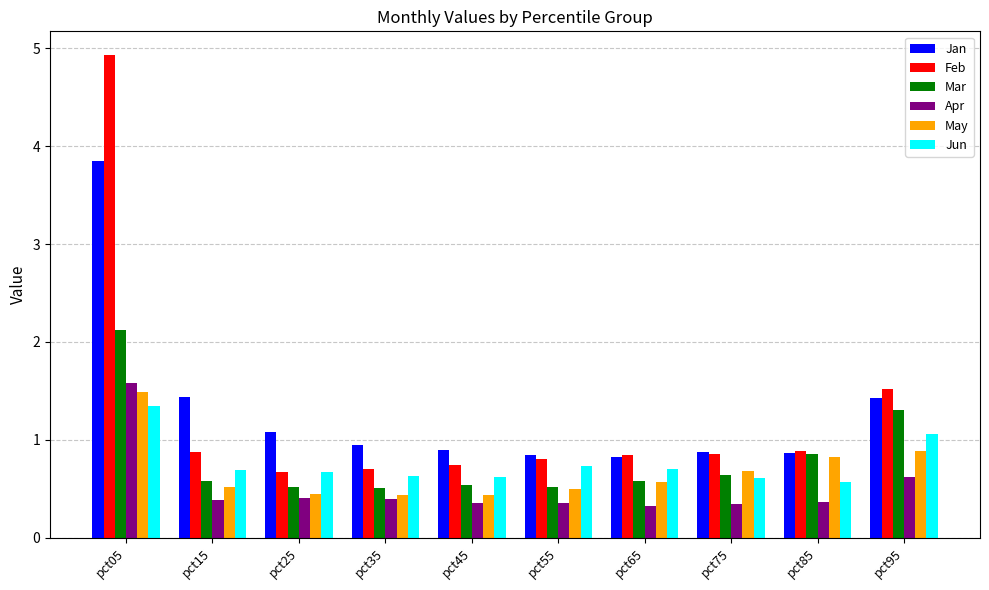

What is the minimum value shown in the chart?

0.3